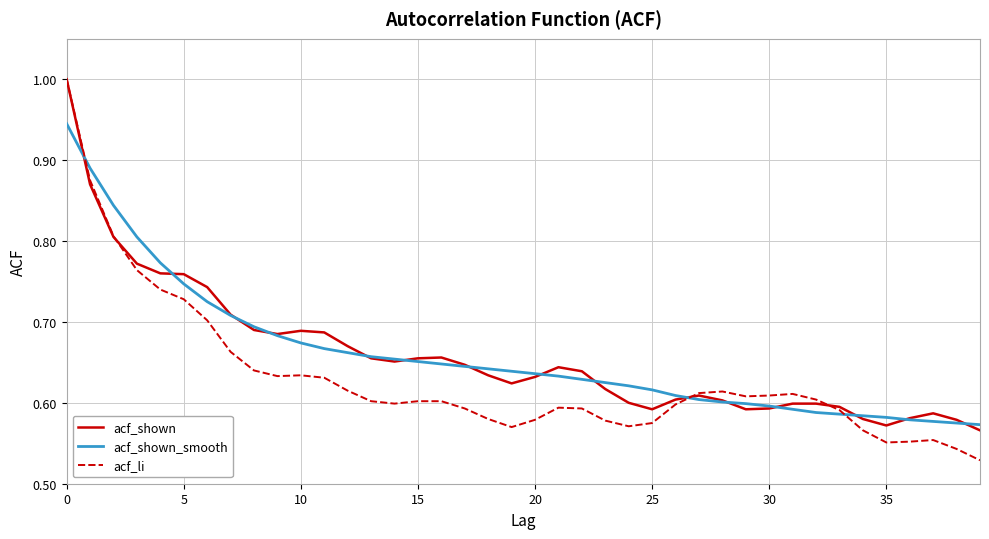

What is the greatest value displayed?

1.0